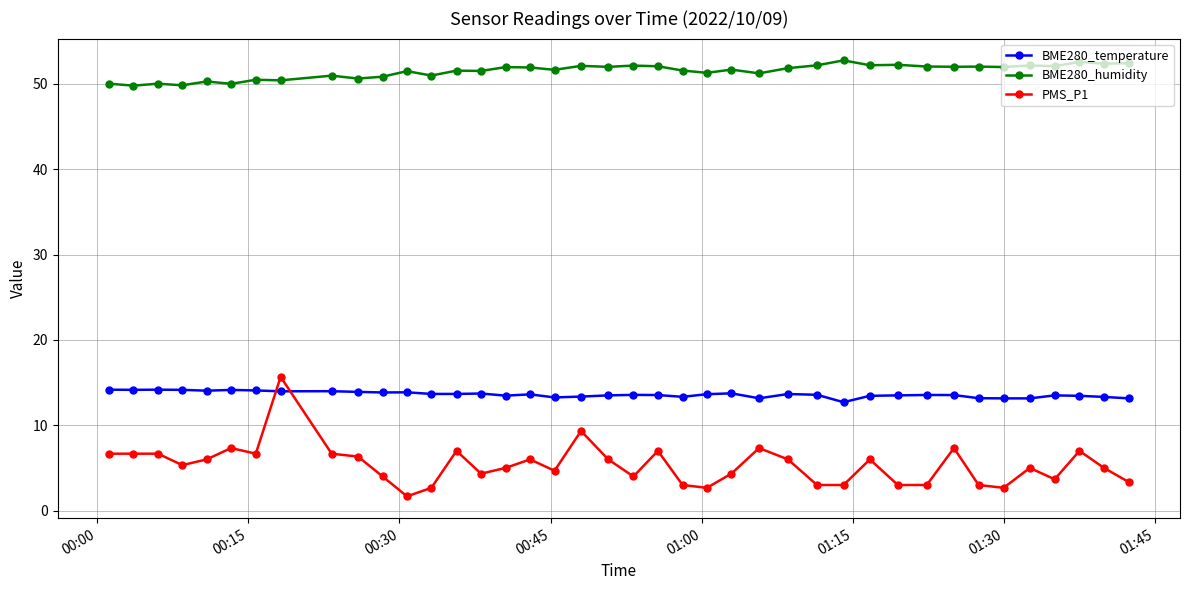

Which series has the largest total across all categories?

BME280_humidity